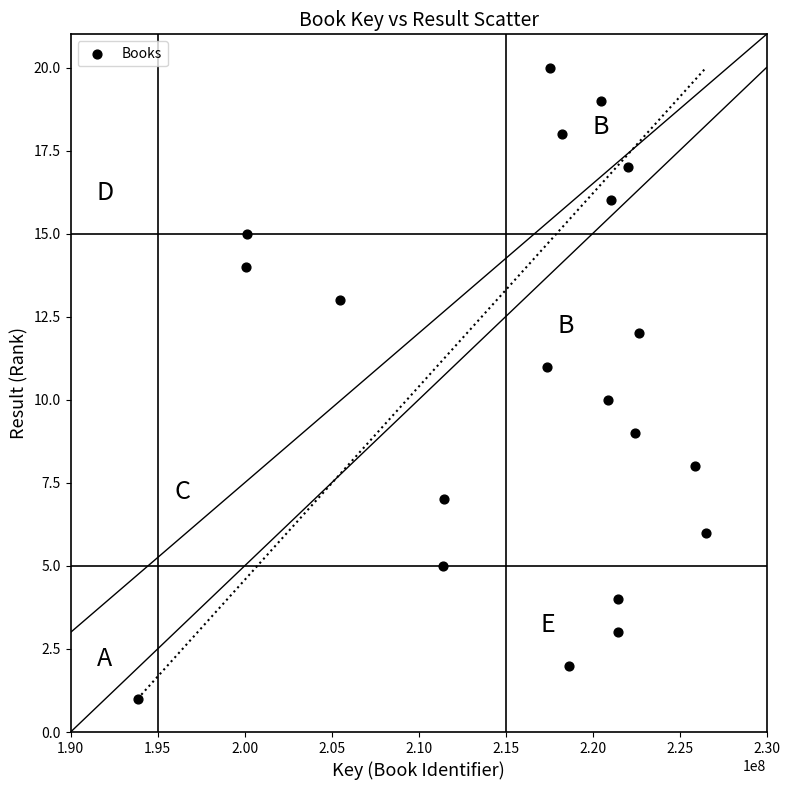

What is the range of X values (max minus min)?

32678043